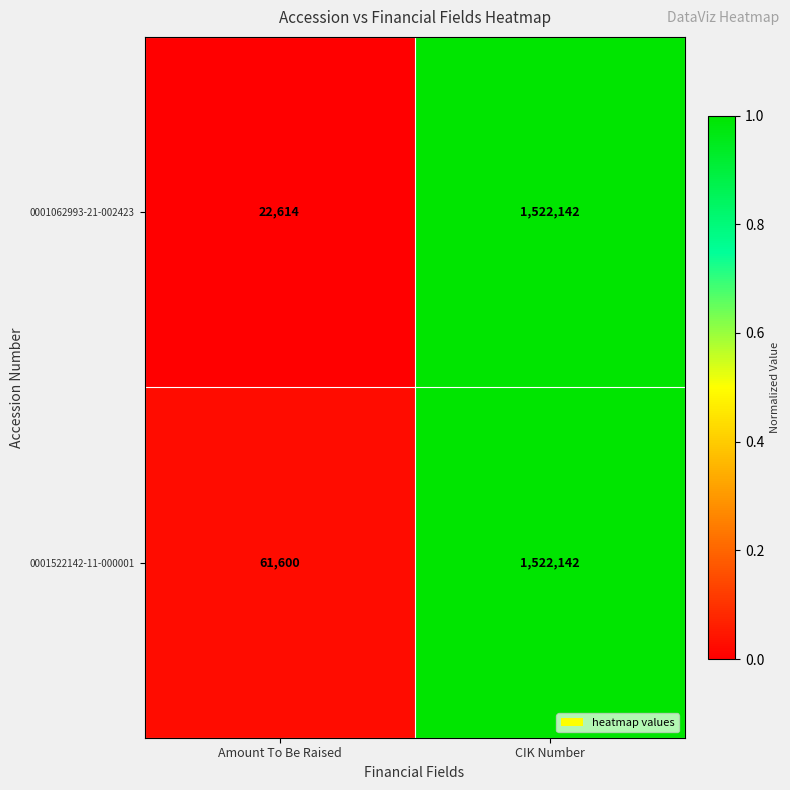

Rank the series by their average value, from lowest to highest.

0001062993-21-002423, 0001522142-11-000001